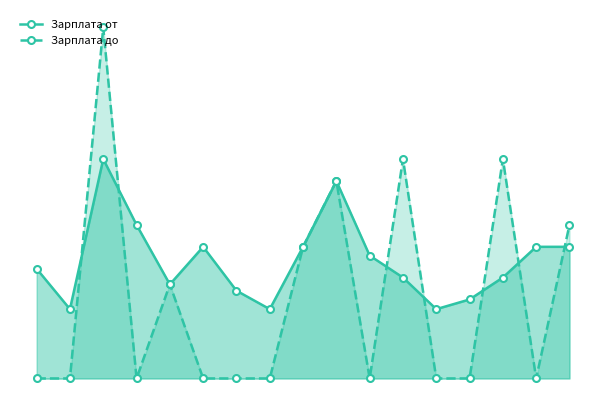

How many distinct data groups are displayed?

2